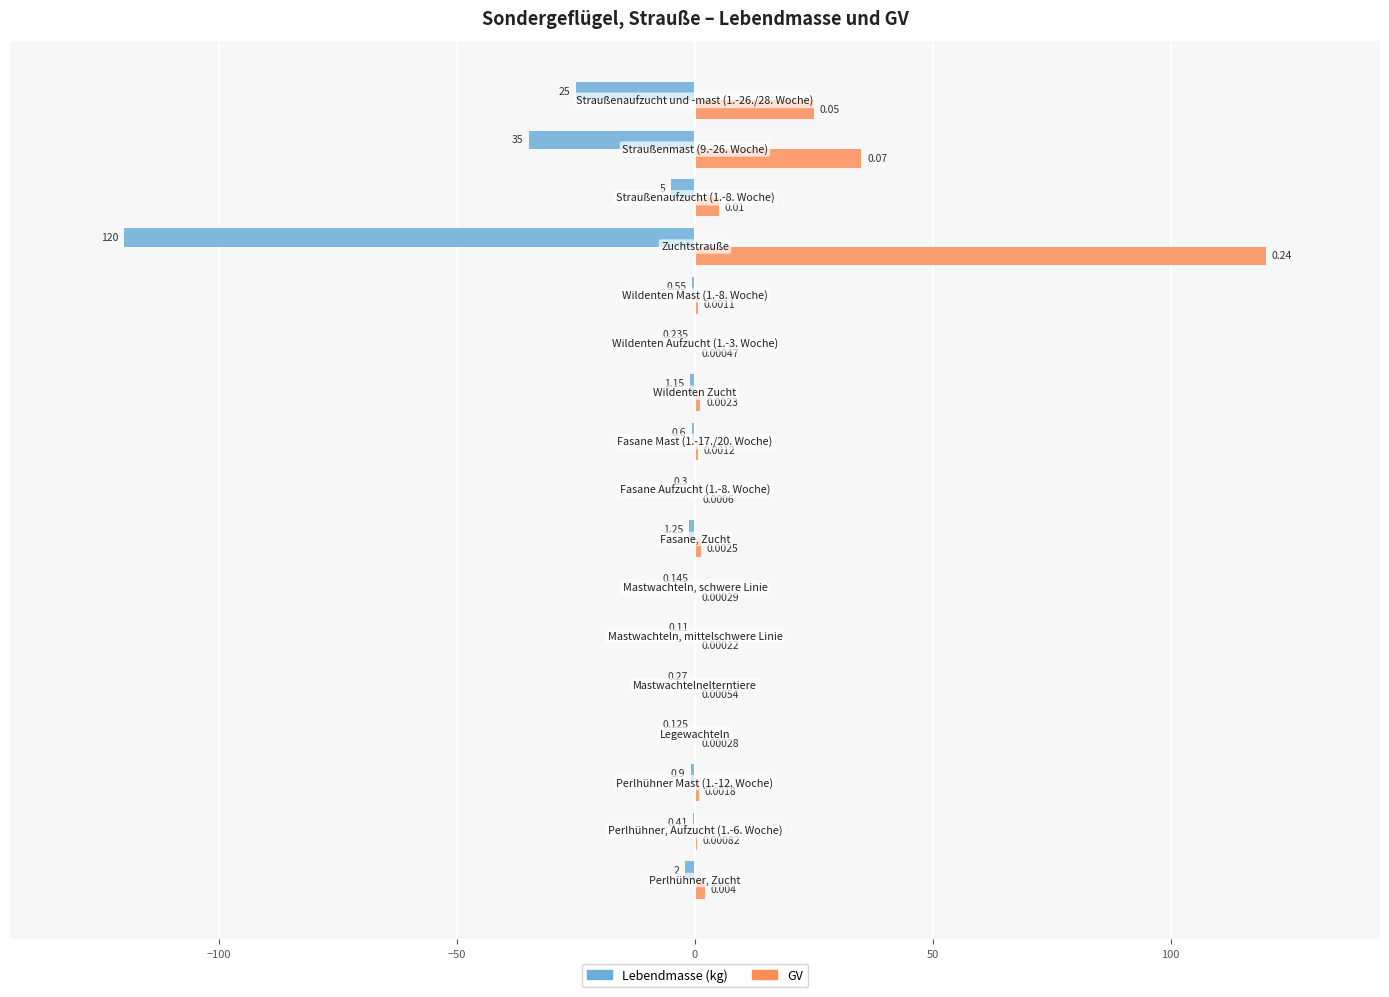

Which series has the largest total across all categories?

GV